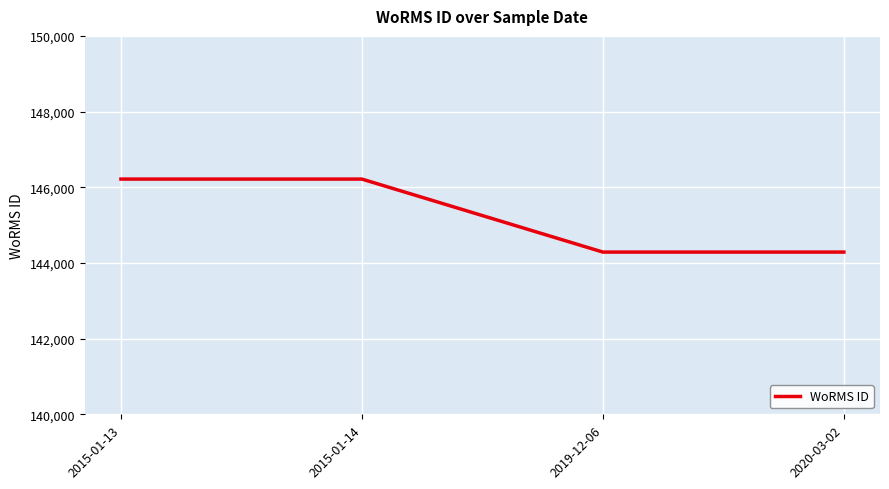

How many series are shown in this chart?

1